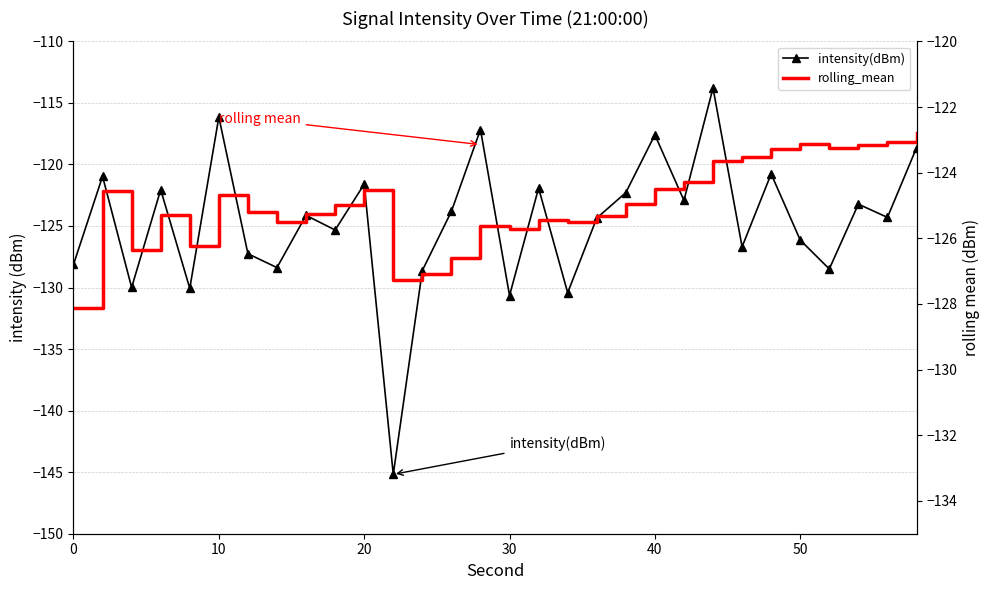

How many values in the rolling_mean series exceed -124?

8